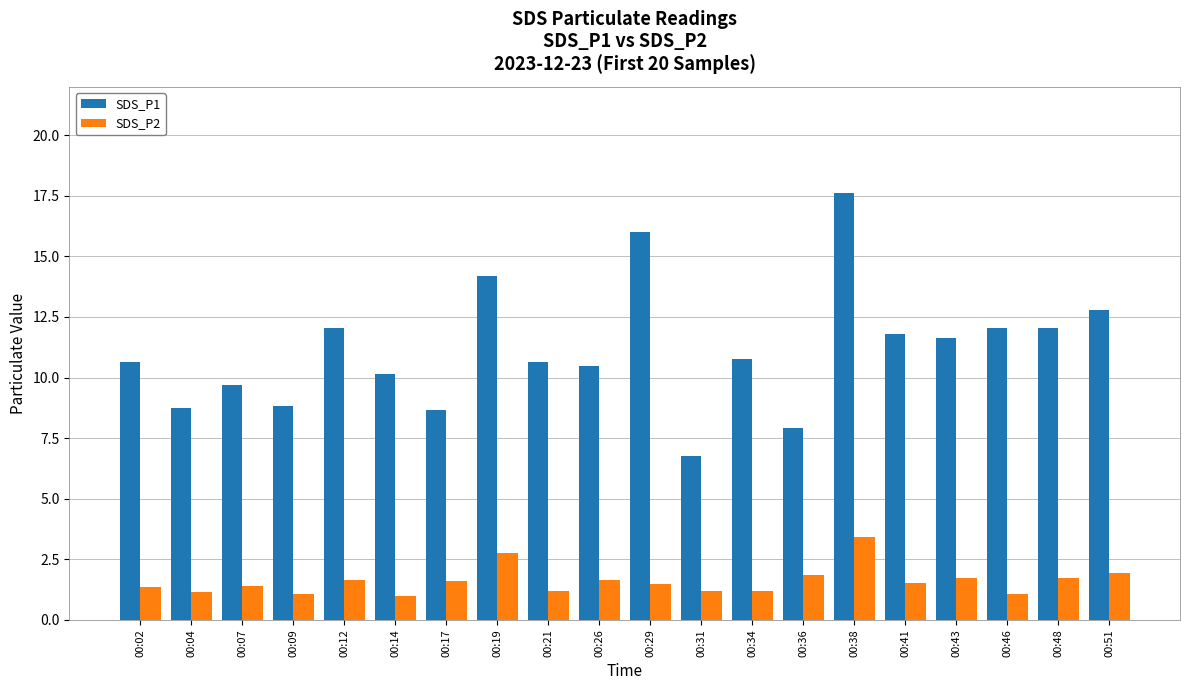

What value does the SDS_P2 series have at 00:31?

1.2